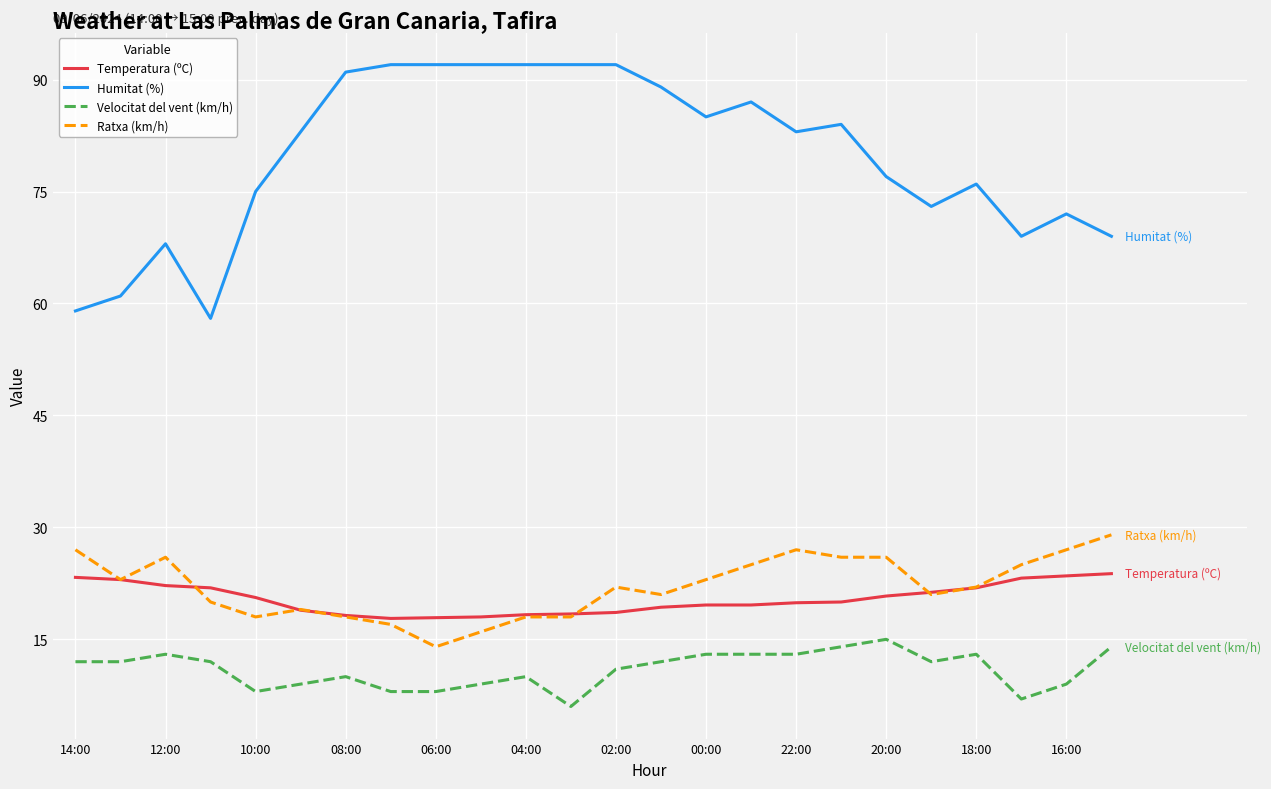

Count the number of data series in this chart.

4